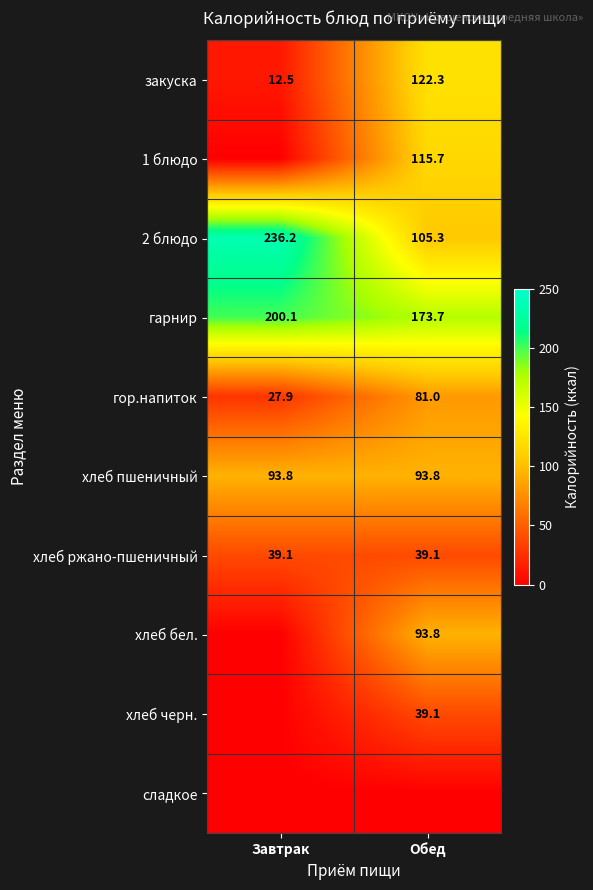

Count the number of categories in the chart.

2